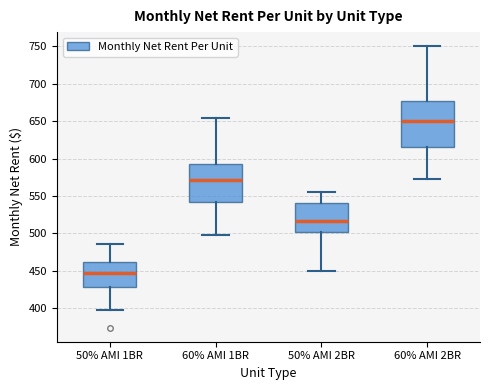

Where is the lower edge of the box for 60% AMI 1BR on the y-axis? The values are not printed on the chart, so give them approximately, as read against the axis.

540